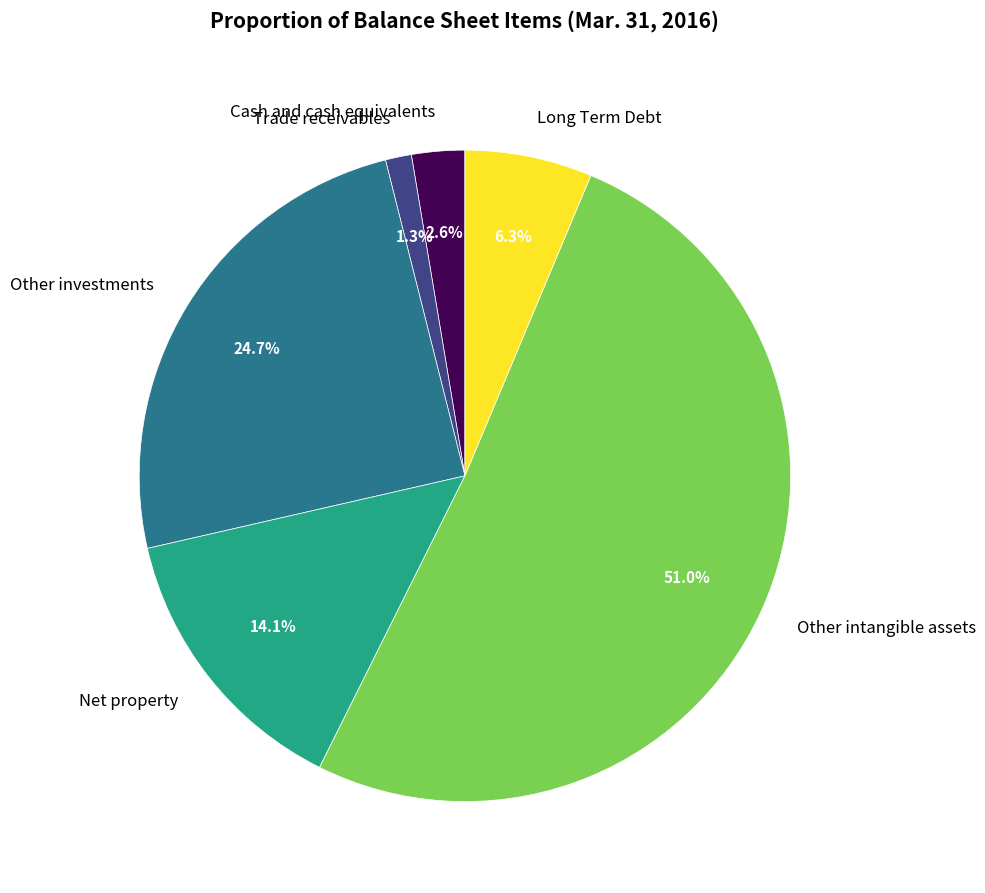

To the nearest percent, what is the difference between the Net property and Trade receivables slice percentages?

13%